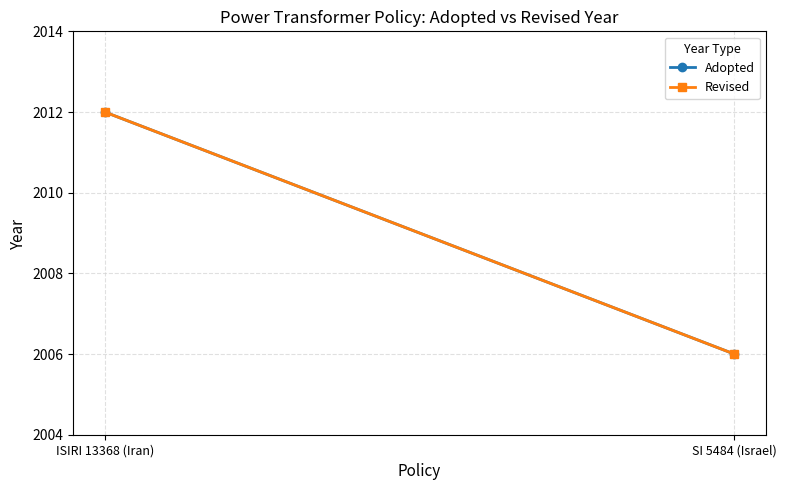

How many lines are shown in the chart?

2